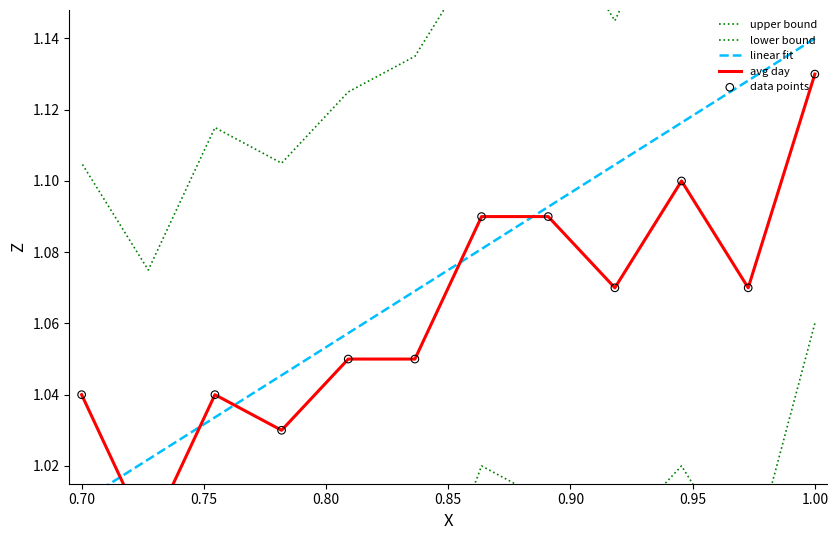

At how many categories does at least one series exceed 1?

12